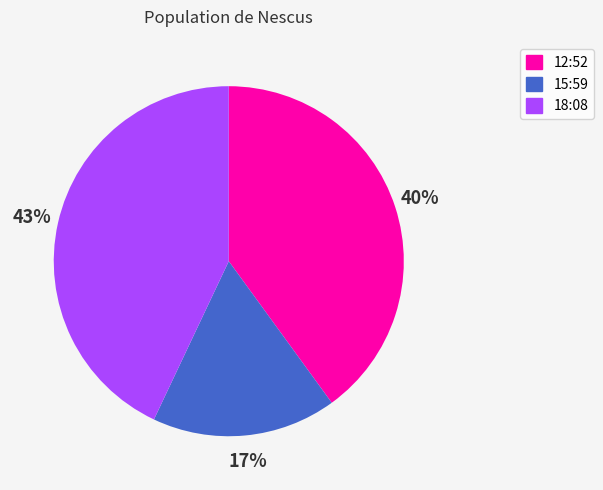

Which has a higher value, 12:52 or 18:08?

18:08